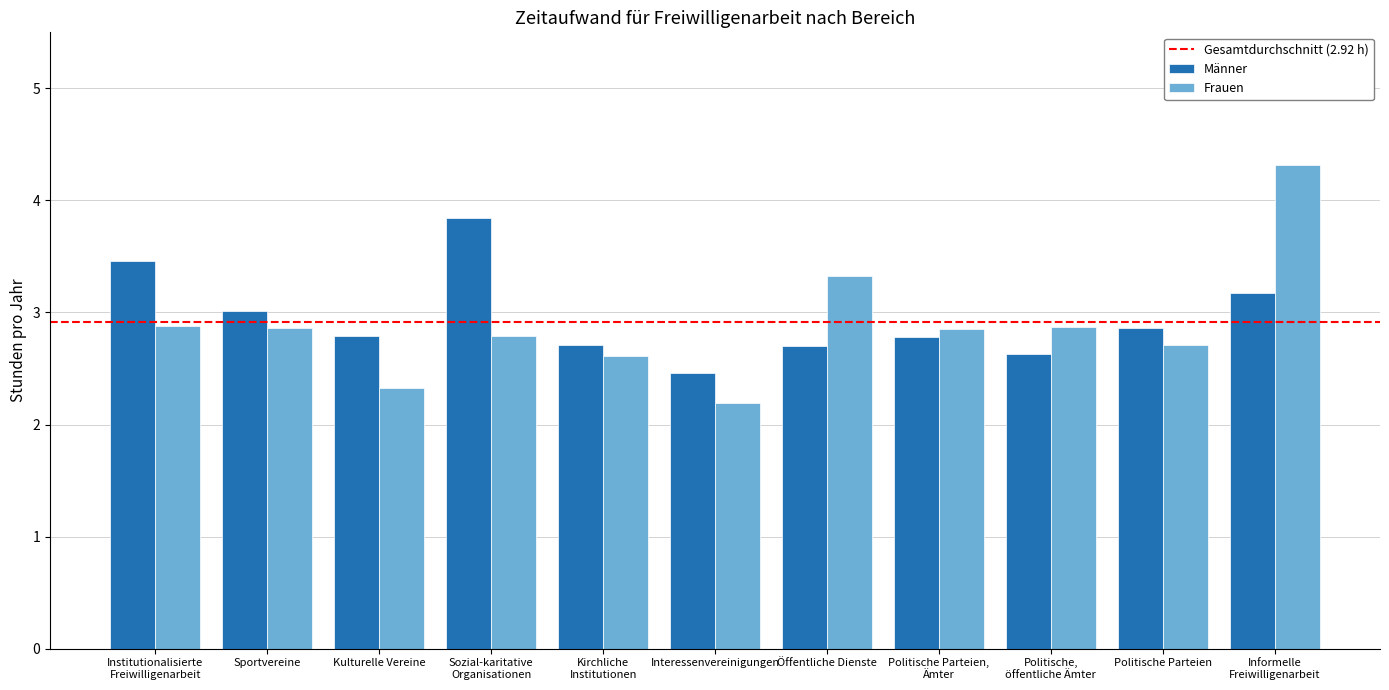

What value does the Männer series have at Öffentliche Dienste?

2.7